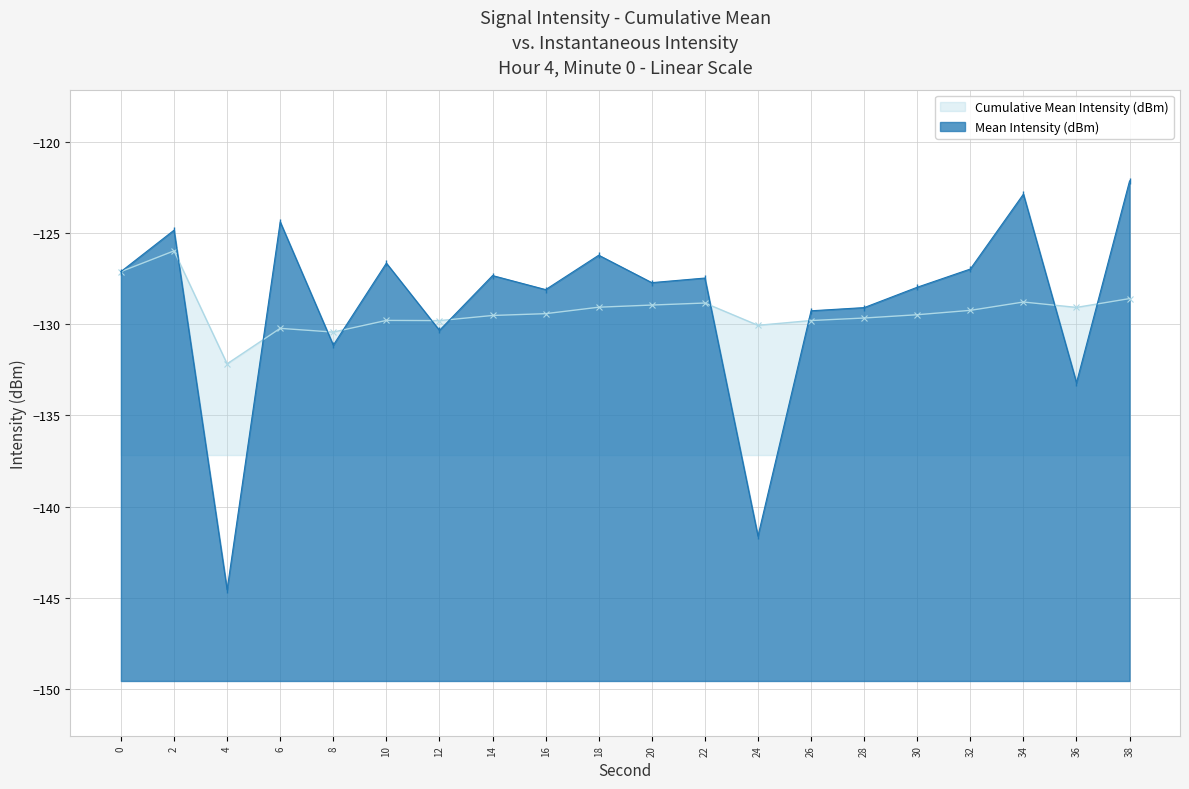

How many data points in Cumulative Mean Intensity (dBm) are less than -129?

14